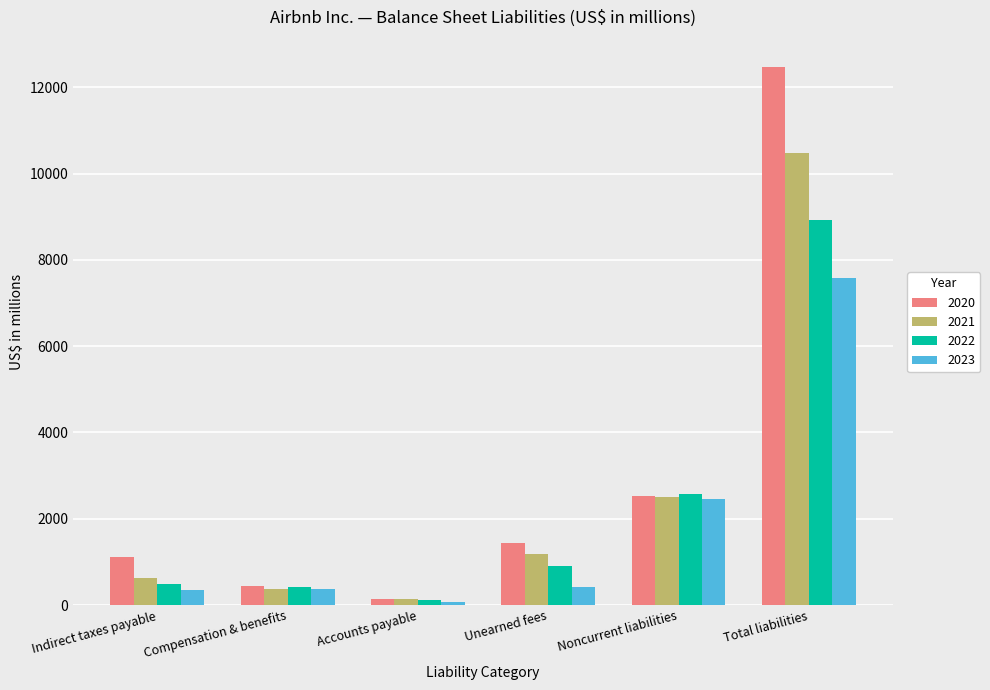

Read the 2023 value at Indirect taxes payable, to the nearest 50.

350